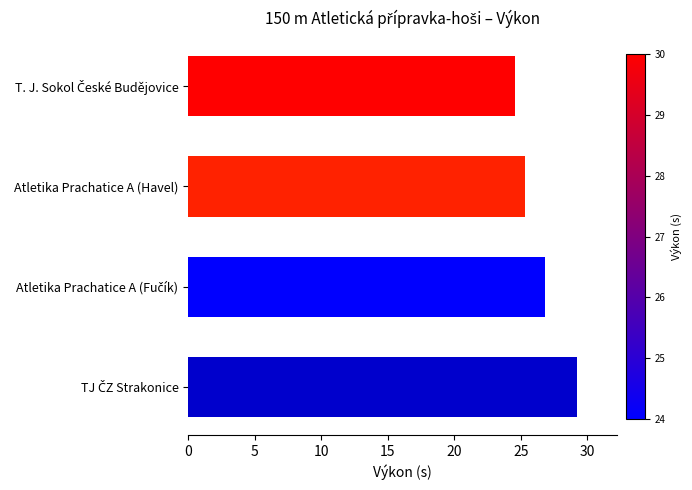

What is the difference between the maximum and minimum values?

4.7